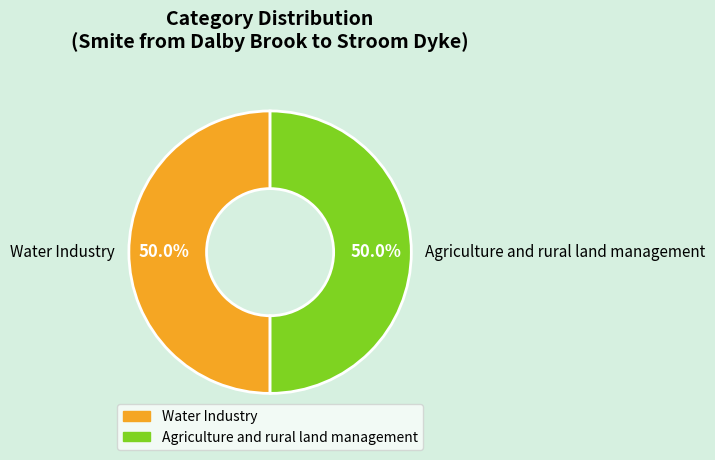

The Agriculture and rural land management slice represents 55% of the pie. True or false?

False